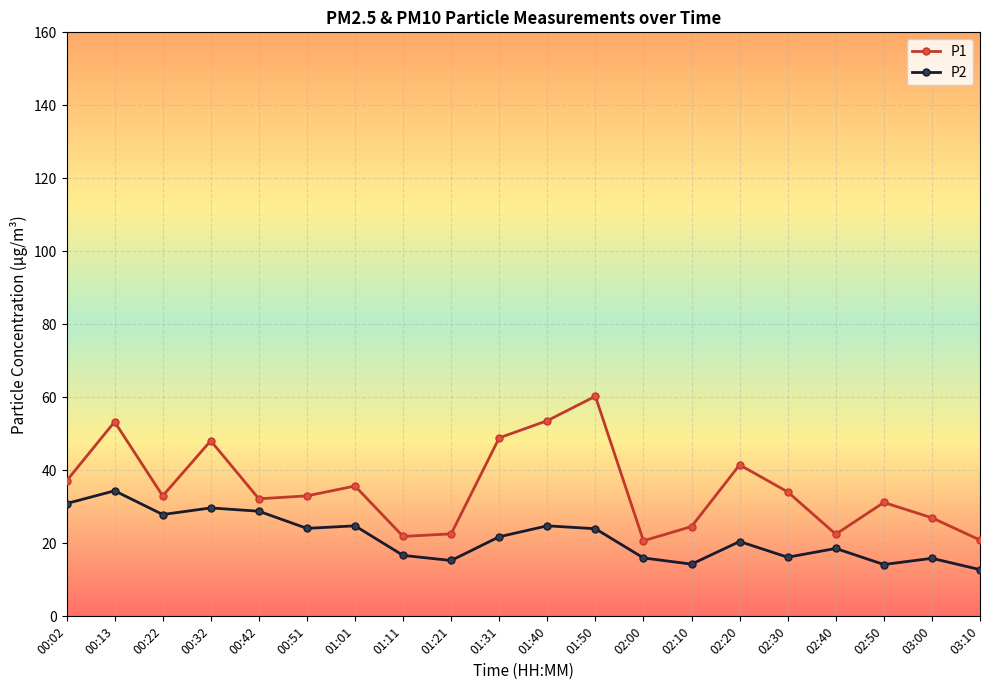

In P2, how many points are lower than both neighbors (excluding endpoints)?

6